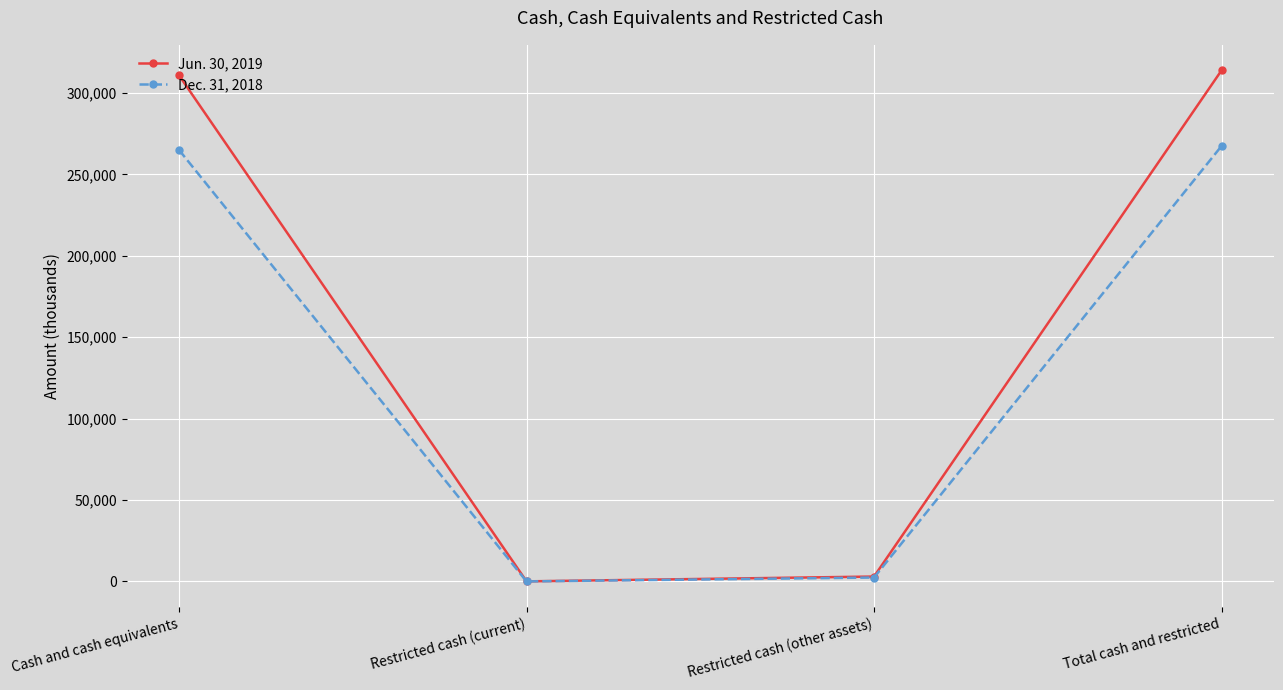

What is the sum of all Jun. 30, 2019 values?

627686